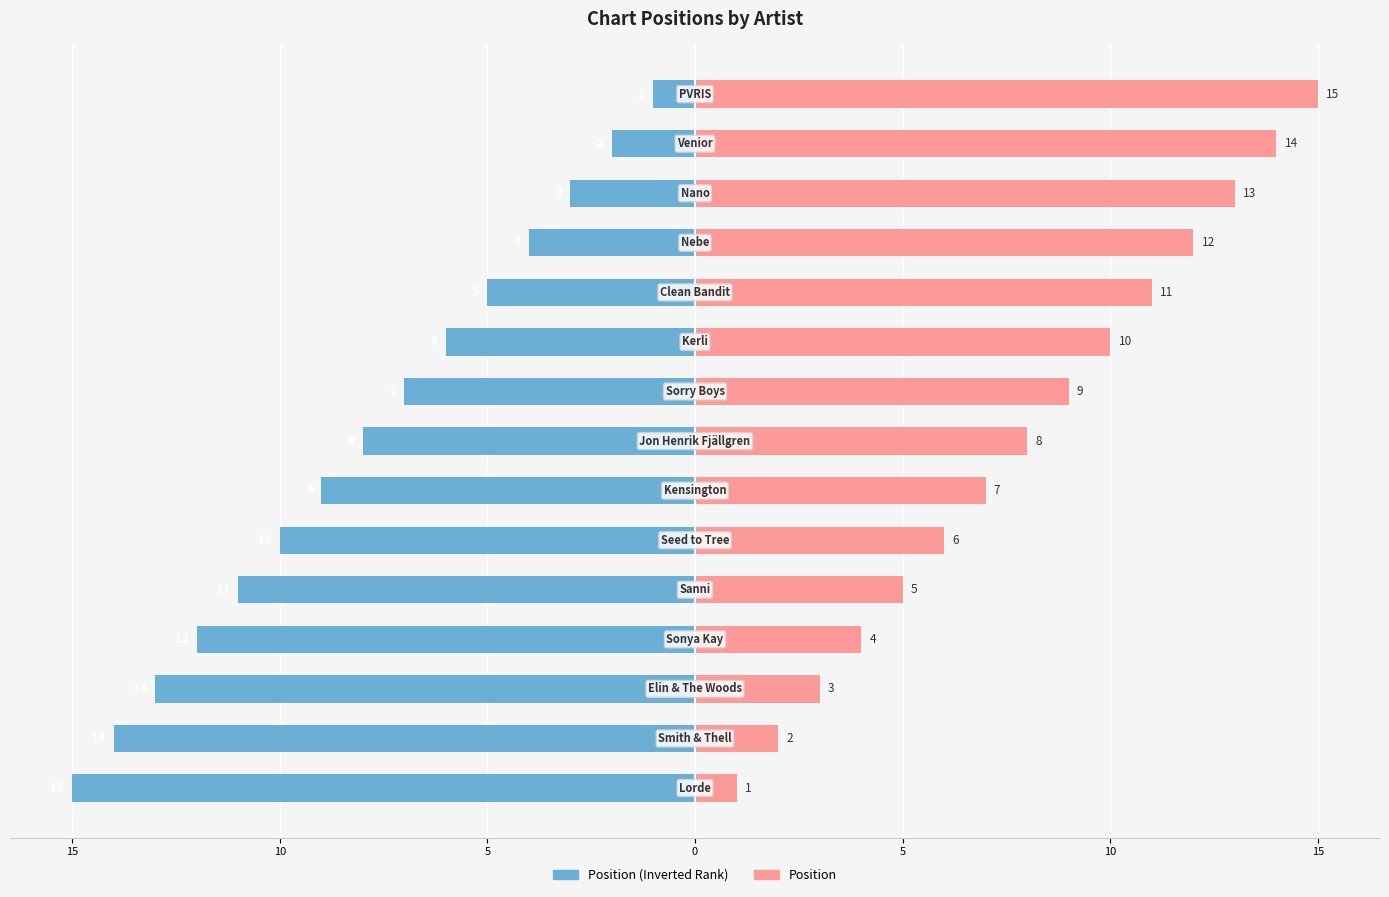

True or false: Position has a value of 4 at 12.

False